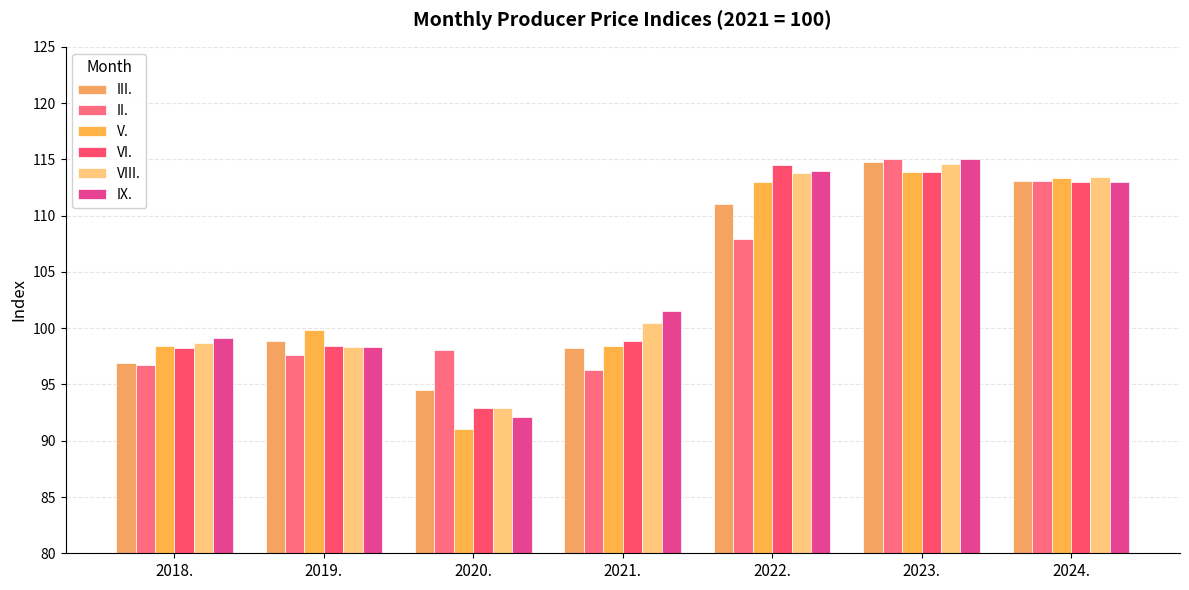

What is the spread (max minus min) of values at 2024.?

0.4